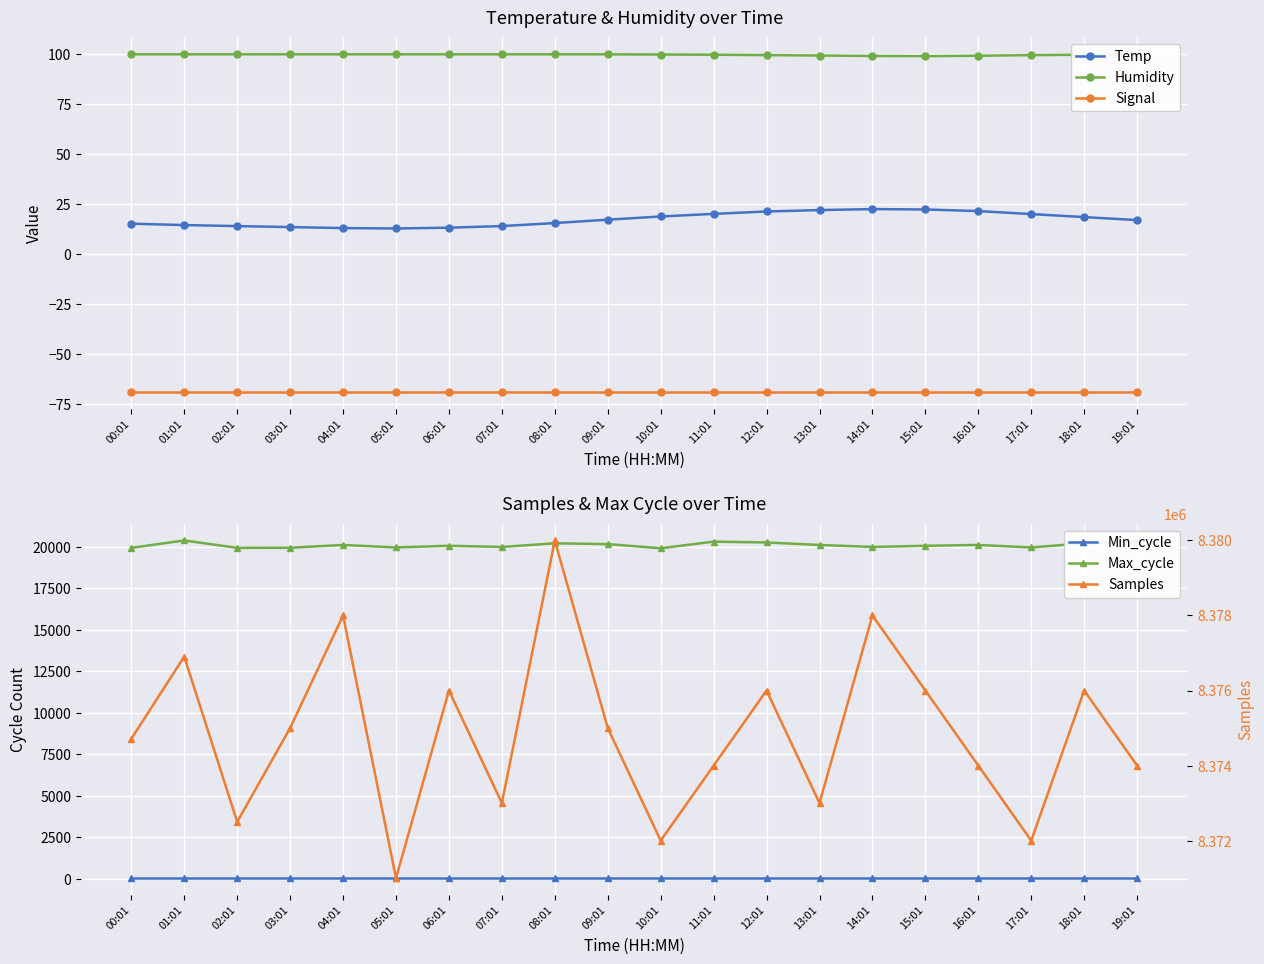

What is the approximate value of Humidity at 12:01?

99.5